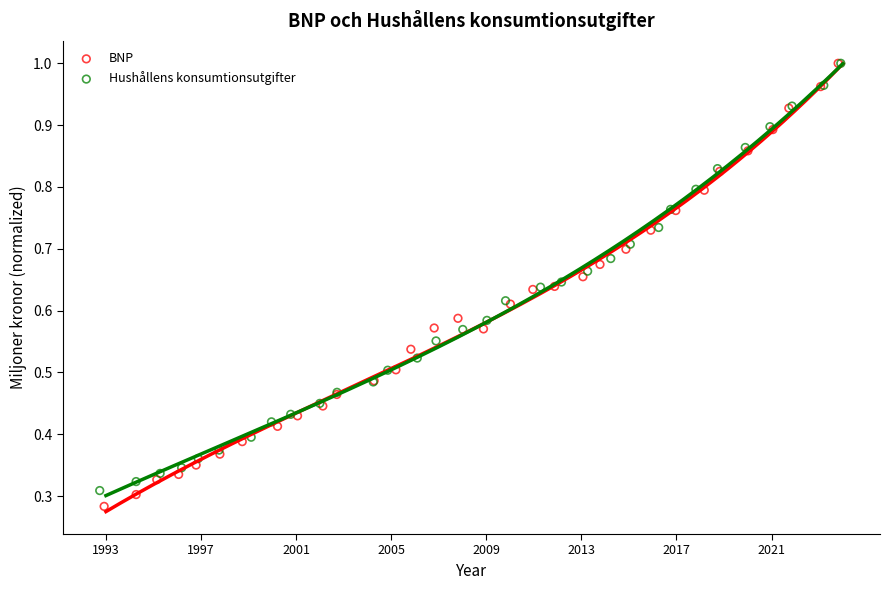

Which series has the largest Y range (max minus min)?

BNP